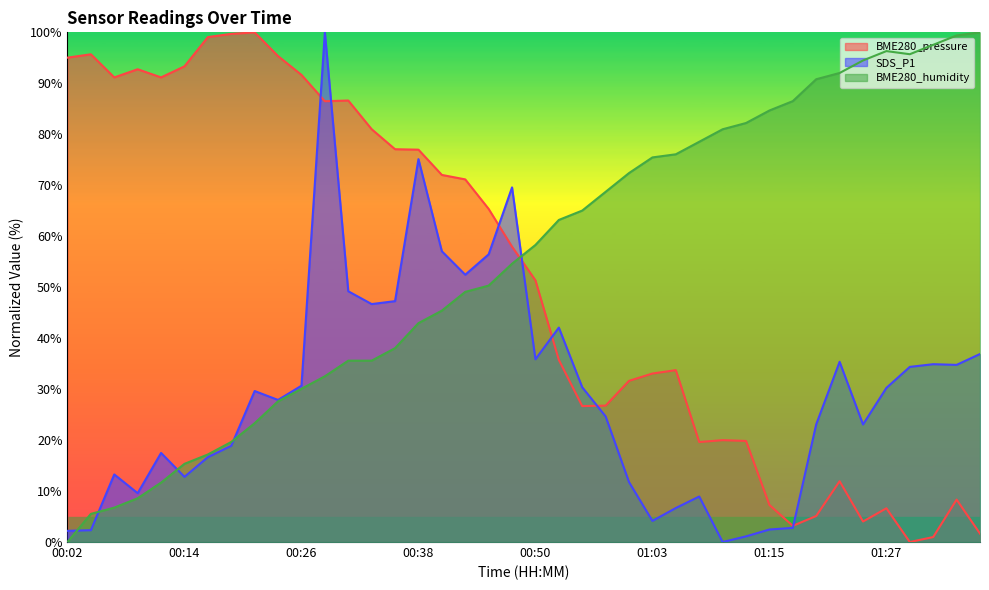

Which label corresponds to the largest value in the chart?

00:21